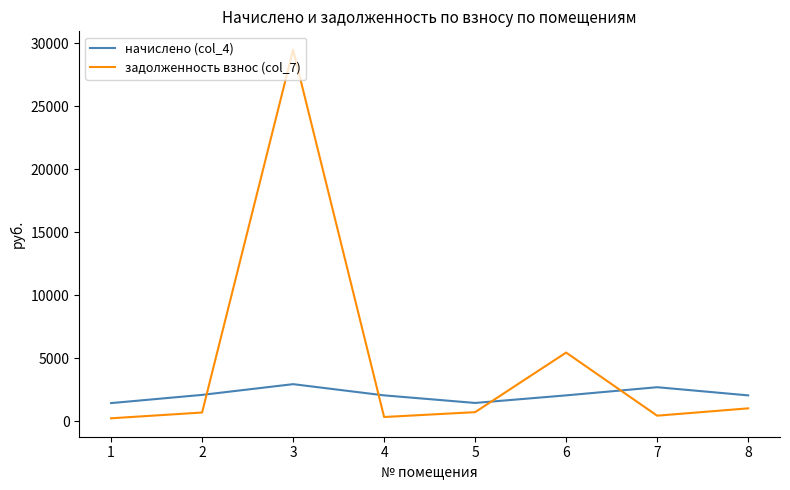

List the series in order of their peak value, lowest first.

начислено (col_4), задолженность взнос (col_7)